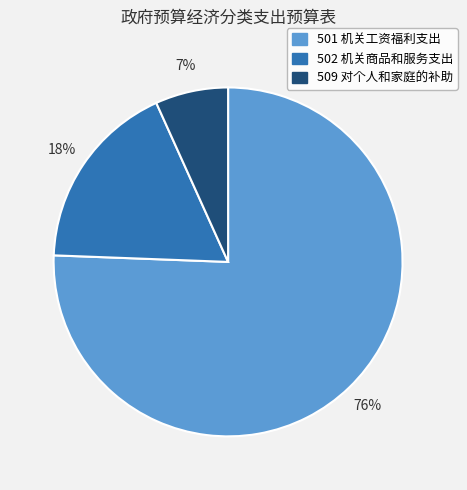

What percentage is the 502 机关商品和服务支出 slice, to the nearest percent?

18%